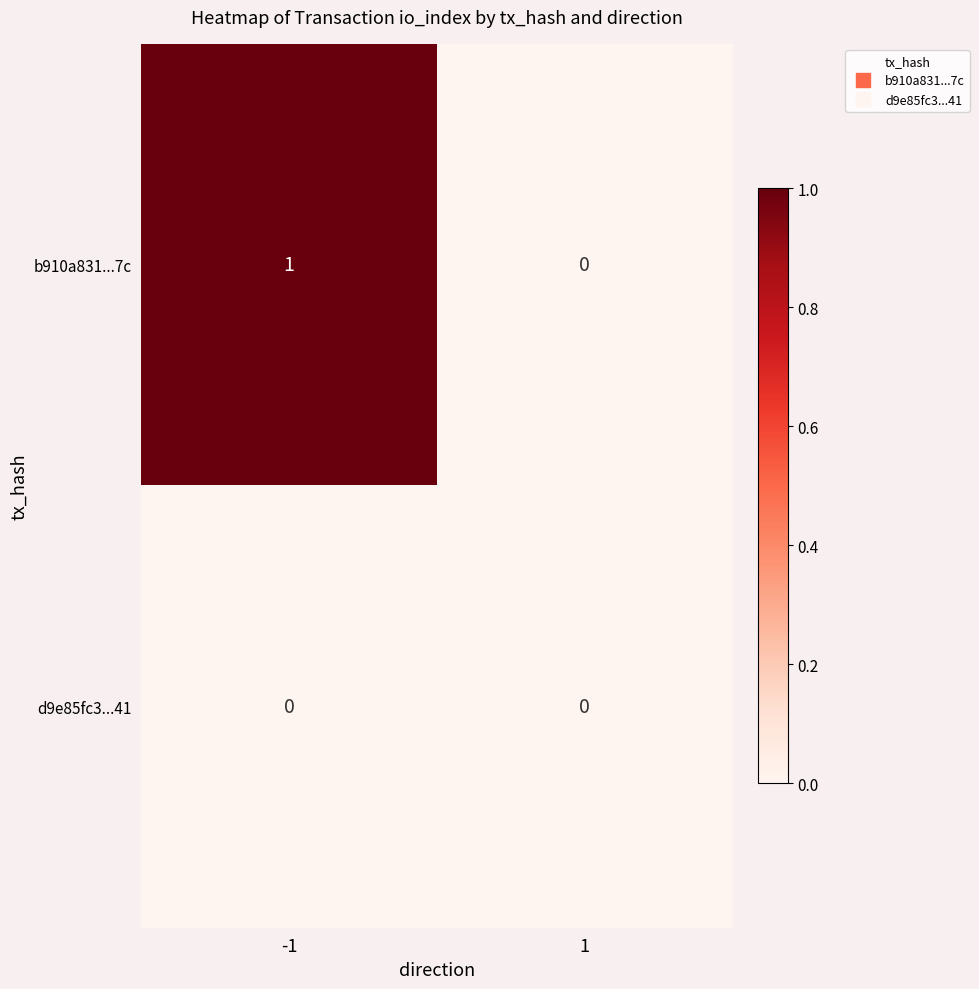

Is the value of b910a831...7c at -1 greater than the value of d9e85fc3...41 at -1?

Yes